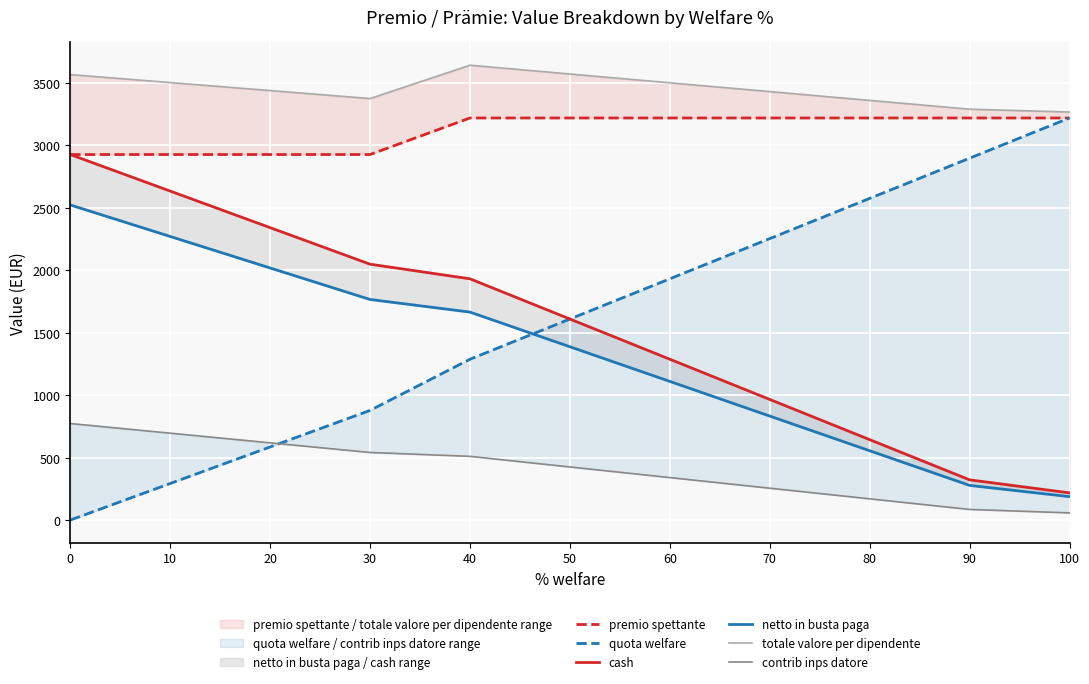

True or false: netto in busta paga and contrib inps datore cross at least once.

False